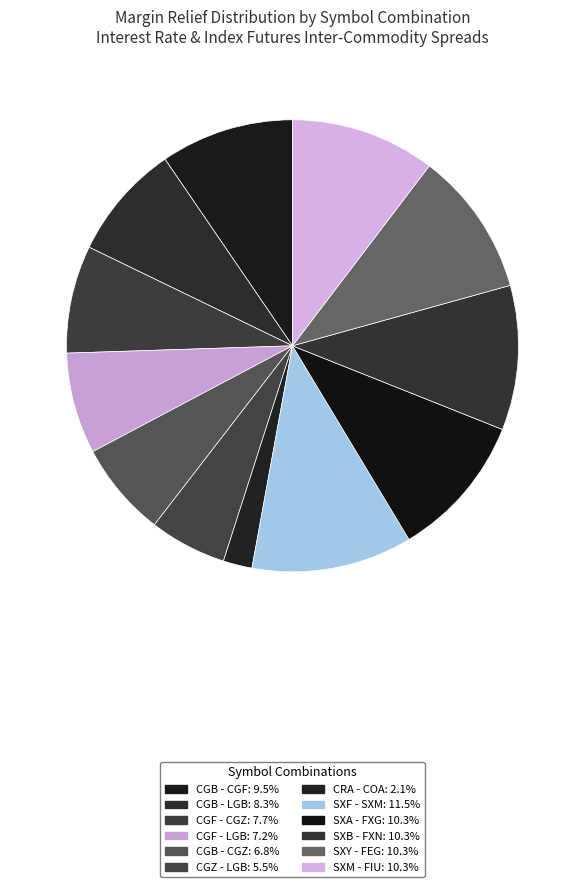

What percentage is NOT represented by CGB - CGF?

90.5%